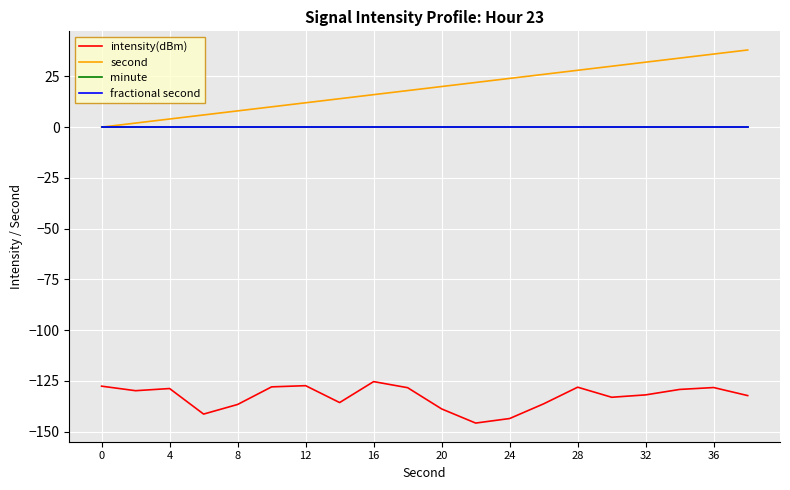

Is this an area chart (filled region under the line)?

No